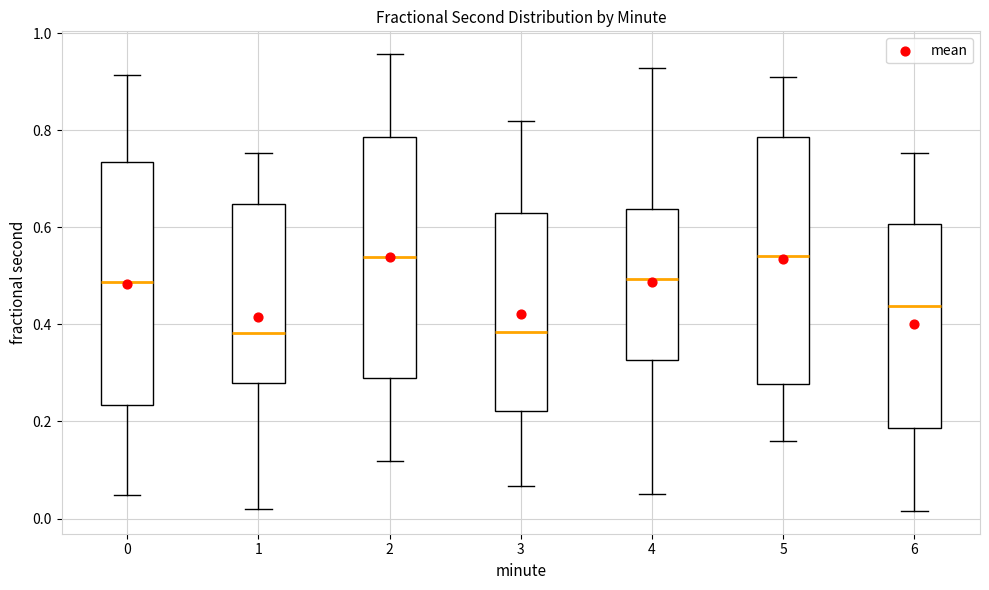

Reading left to right, read every box against the y-axis: the position of its median line, the range the box covers, and the ends of its whiskers. The values are not printed on the chart, so give them approximately, as read against the axis.

0: median 0.48, box 0.24 to 0.74, whiskers 0.04 to 0.92
1: median 0.38, box 0.28 to 0.64, whiskers 0.02 to 0.76
2: median 0.54, box 0.30 to 0.78, whiskers 0.12 to 0.96
3: median 0.38, box 0.22 to 0.64, whiskers 0.06 to 0.82
4: median 0.50, box 0.32 to 0.64, whiskers 0.06 to 0.92
5: median 0.54, box 0.28 to 0.78, whiskers 0.16 to 0.92
6: median 0.44, box 0.18 to 0.60, whiskers 0.02 to 0.76